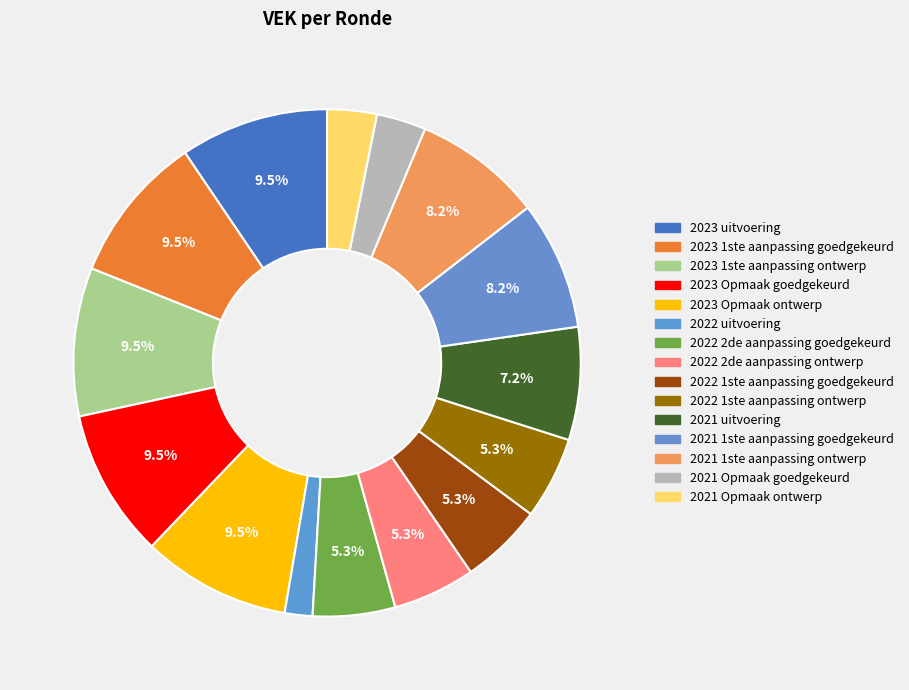

What percentage is the 2021 Opmaak goedgekeurd slice, to the nearest percent?

3%